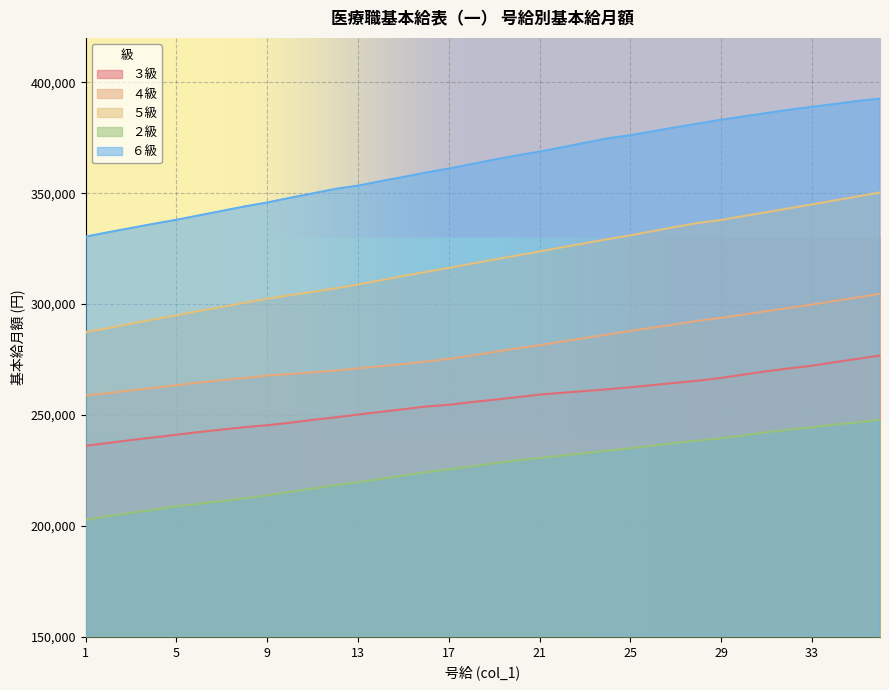

True or false: ６級 and ３級 cross at least once.

False